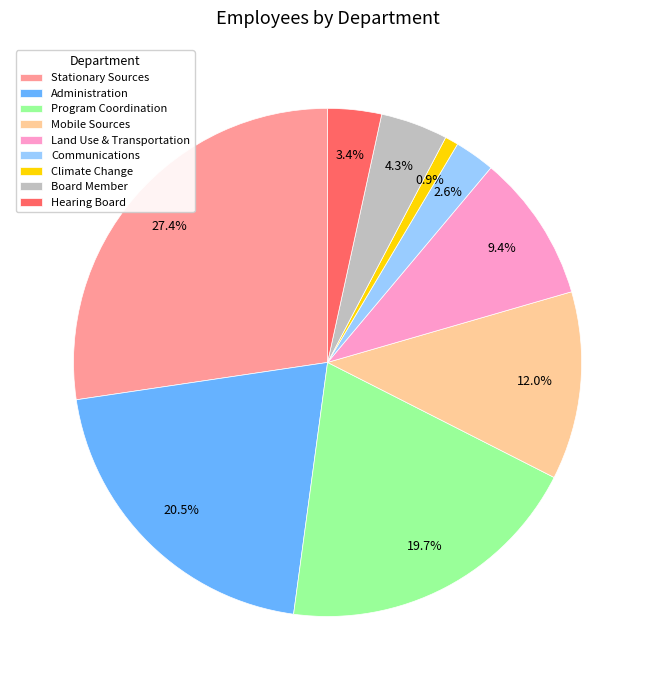

Which category has the biggest portion of the pie?

Stationary Sources